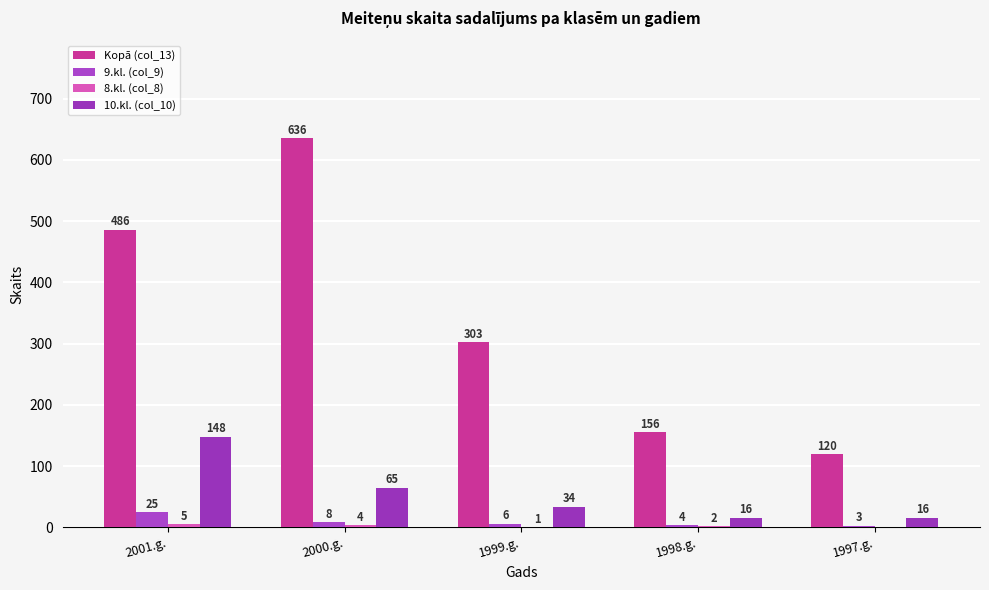

Read the 10.kl. (col_10) value at 1997.g..

16